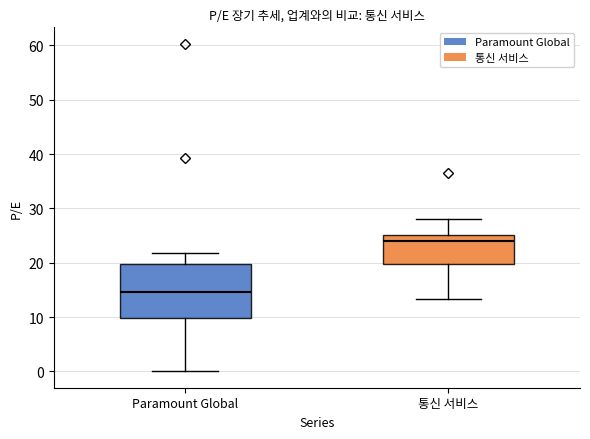

Which box has the lowest median line?

Paramount Global